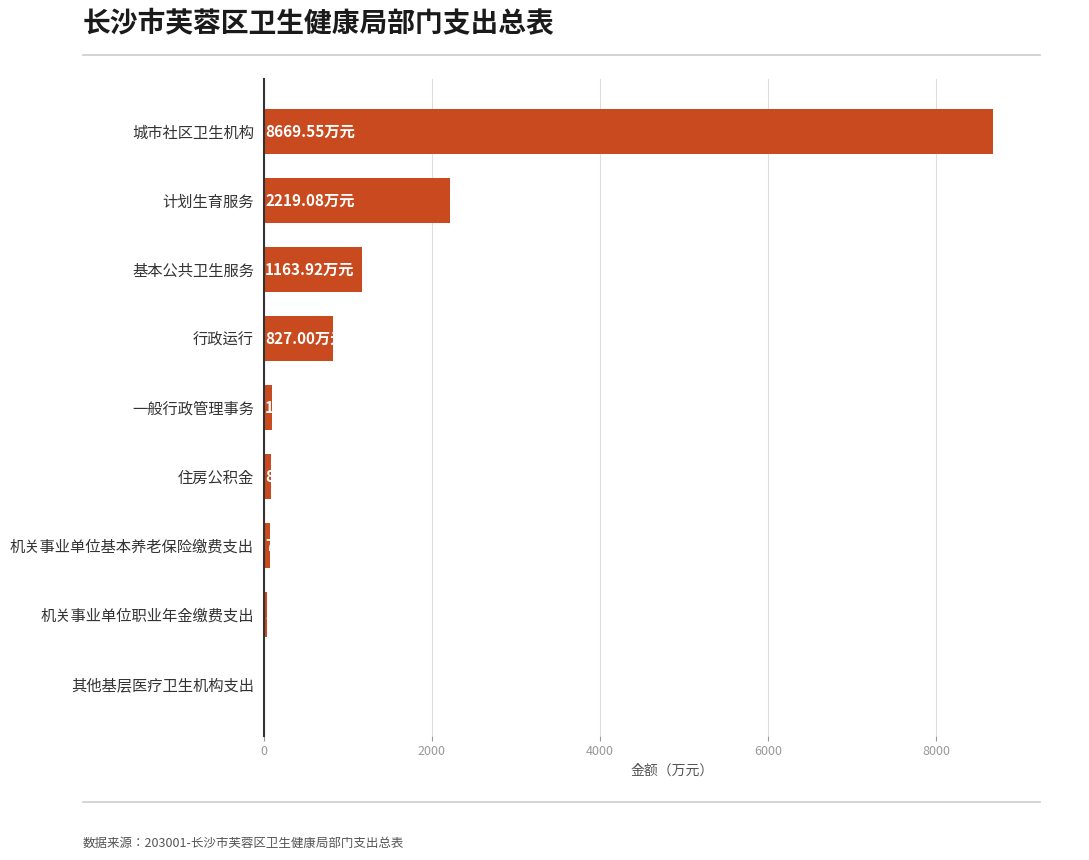

Between 住房公积金 and 基本公共卫生服务, which is larger?

基本公共卫生服务